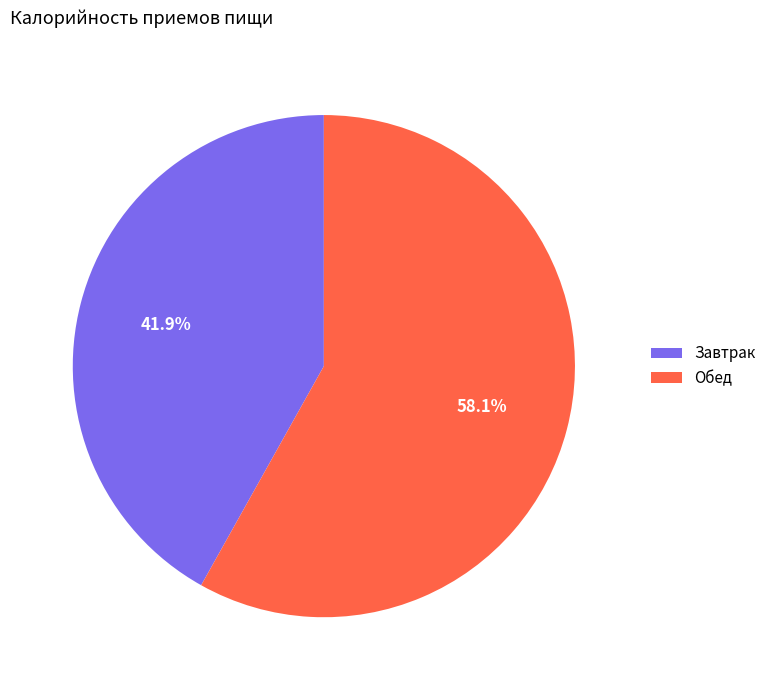

What percentage is the Обед slice, to the nearest percent?

58%